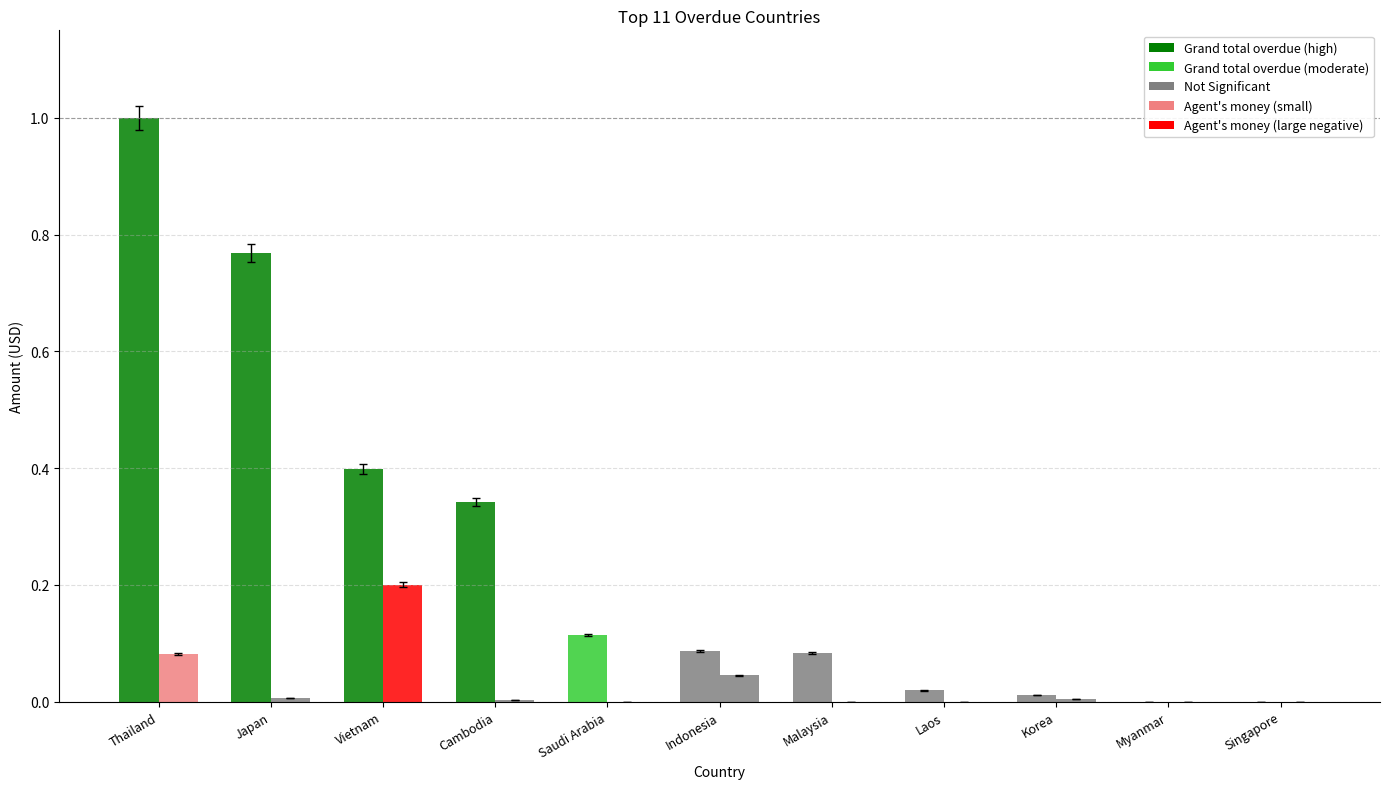

What is the label of the 7th bar from the right?

Saudi Arabia